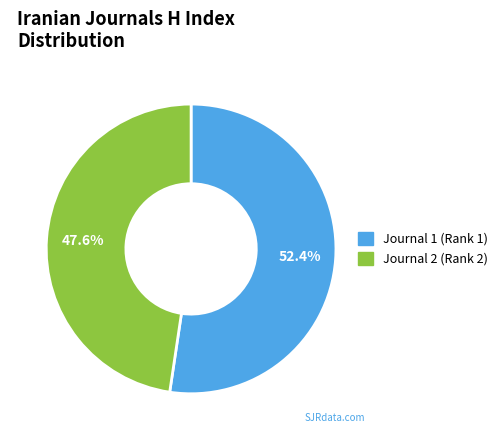

Does Journal 2 (Rank 2) represent more than half of the total?

No